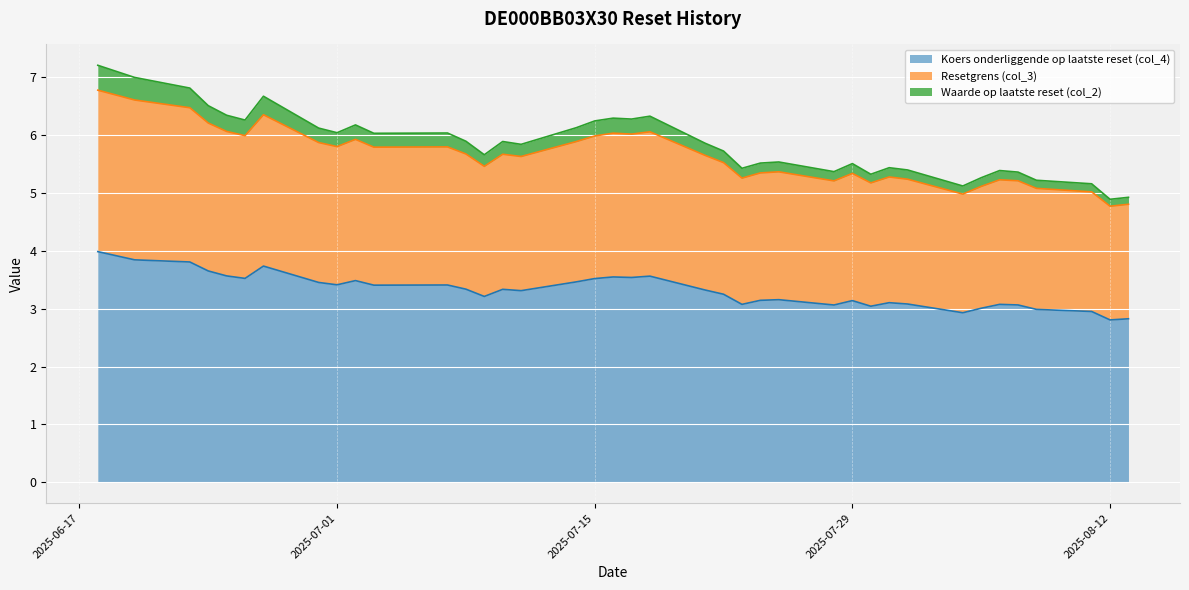

What is the total value across all series at 2025-07-24?

5.5